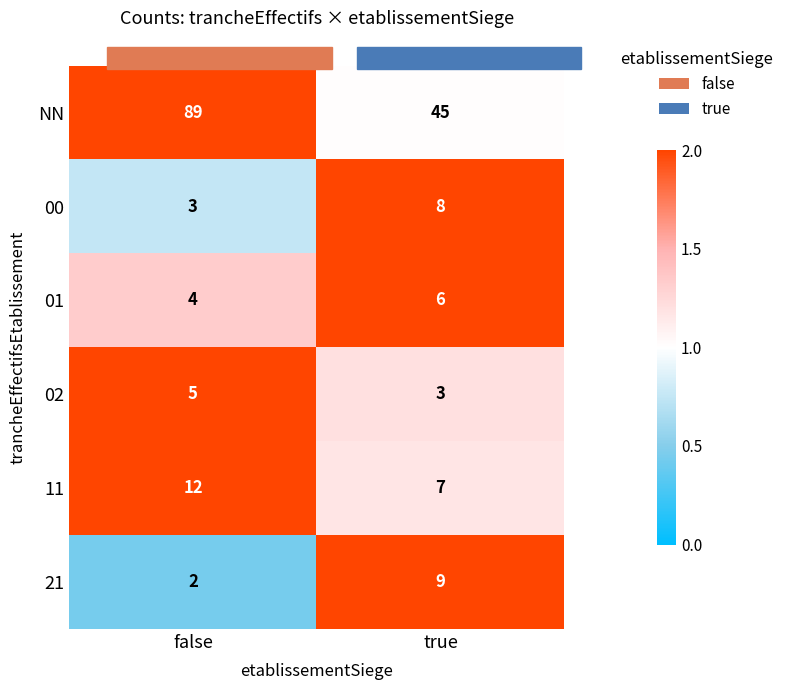

Reading left to right, list all the values displayed in this chart.

NN: 89	45
00: 3	8
01: 4	6
02: 5	3
11: 12	7
21: 2	9